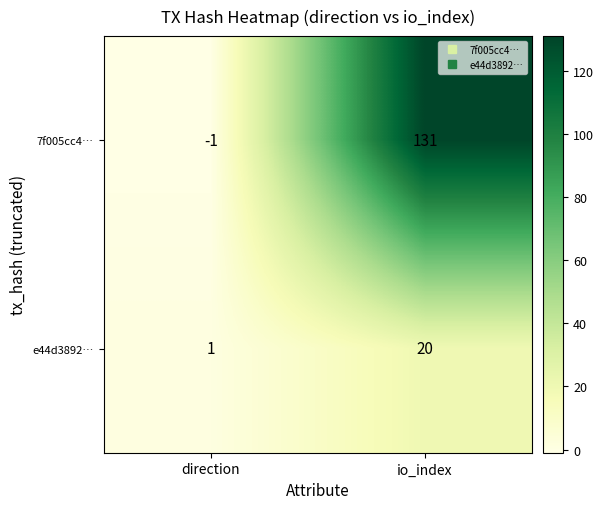

The value of 7f005cc4… at io_index is 198. True or false?

False